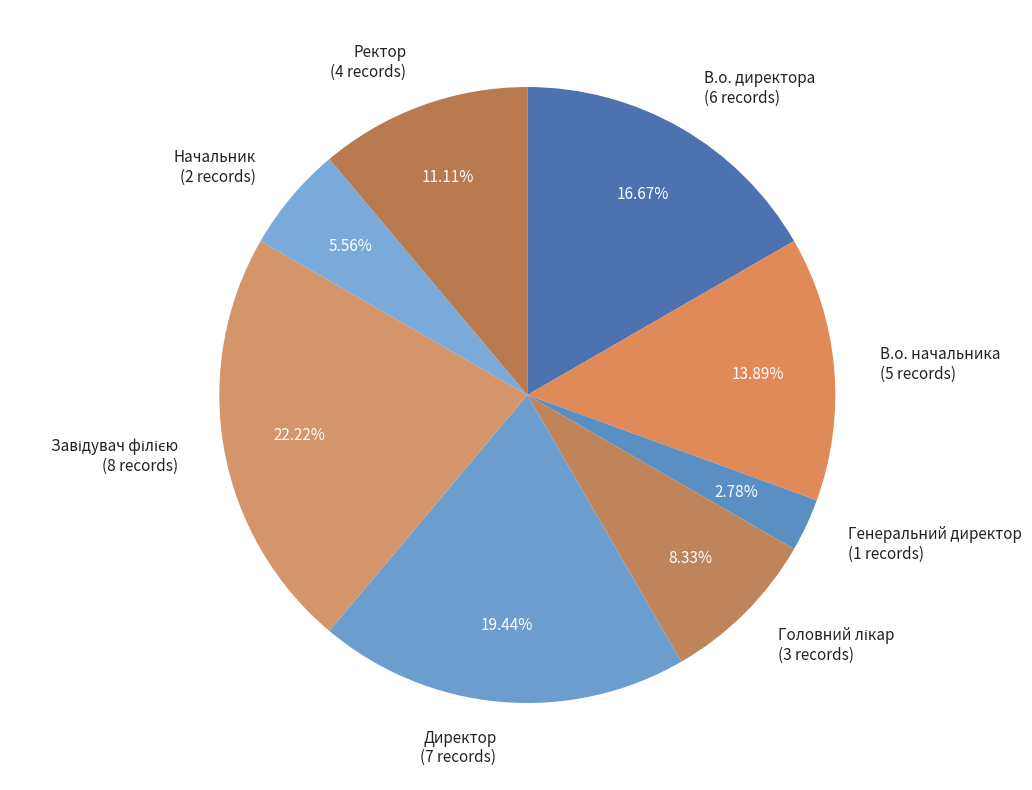

Approximately how many times larger is the value at В.о. начальника compared to Генеральний директор?

5.0